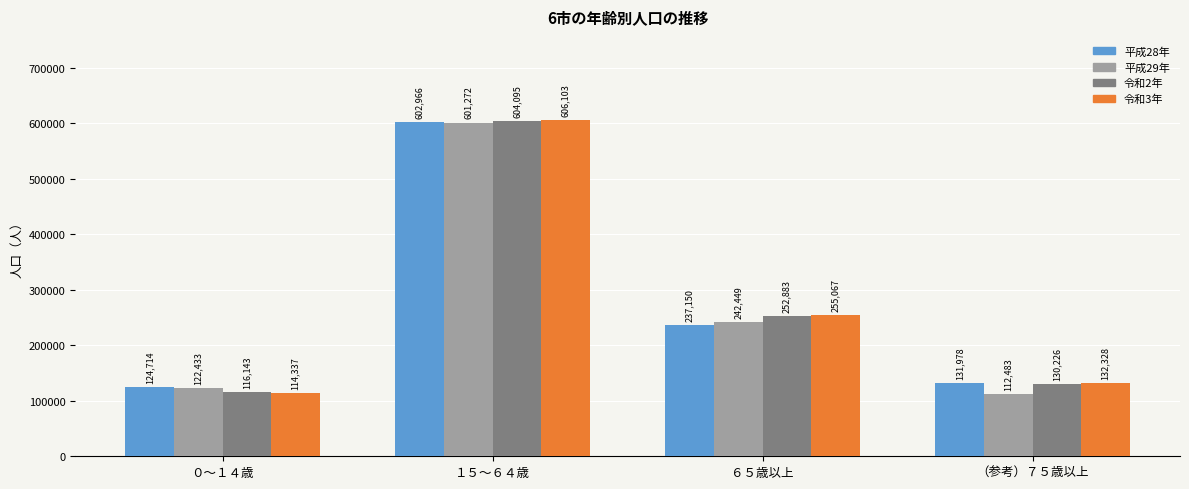

Which series has the largest total across all categories?

令和3年